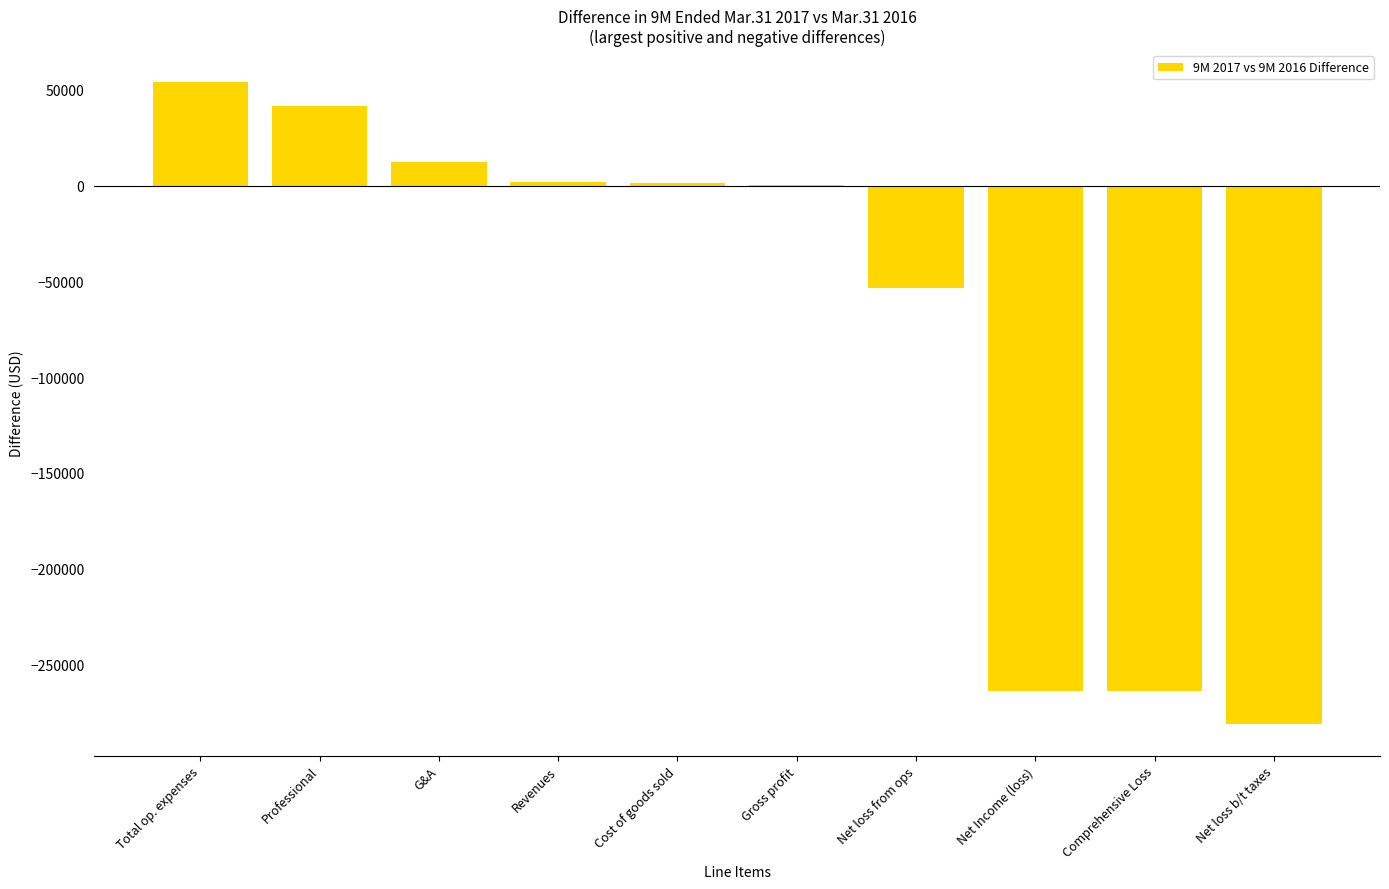

Between Revenues and Total op. expenses, which is larger?

Total op. expenses